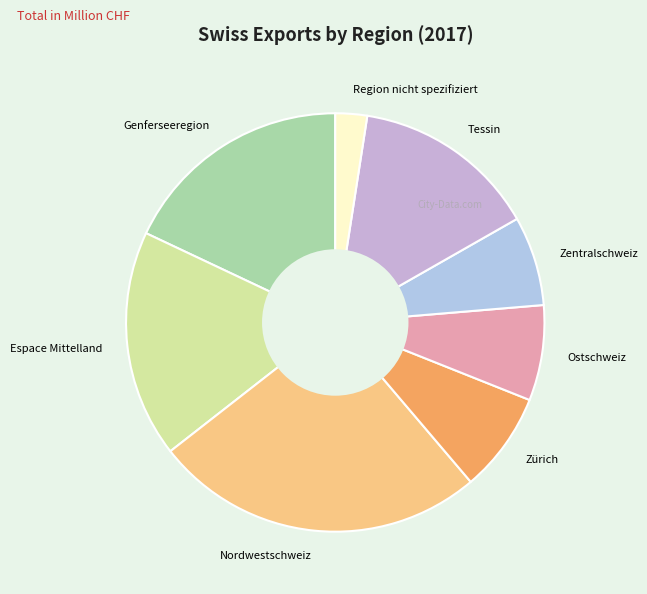

What is the ratio of the value at Zentralschweiz to the value at Zürich?

0.9